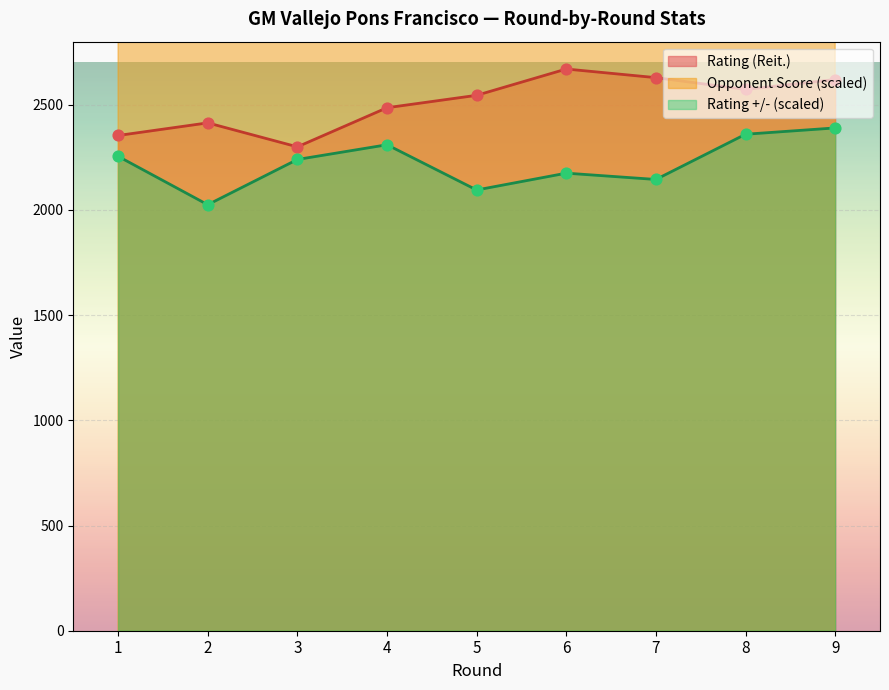

What are all the series names shown in the legend?

Rating (Reit.), Opponent Score, Rating +/-